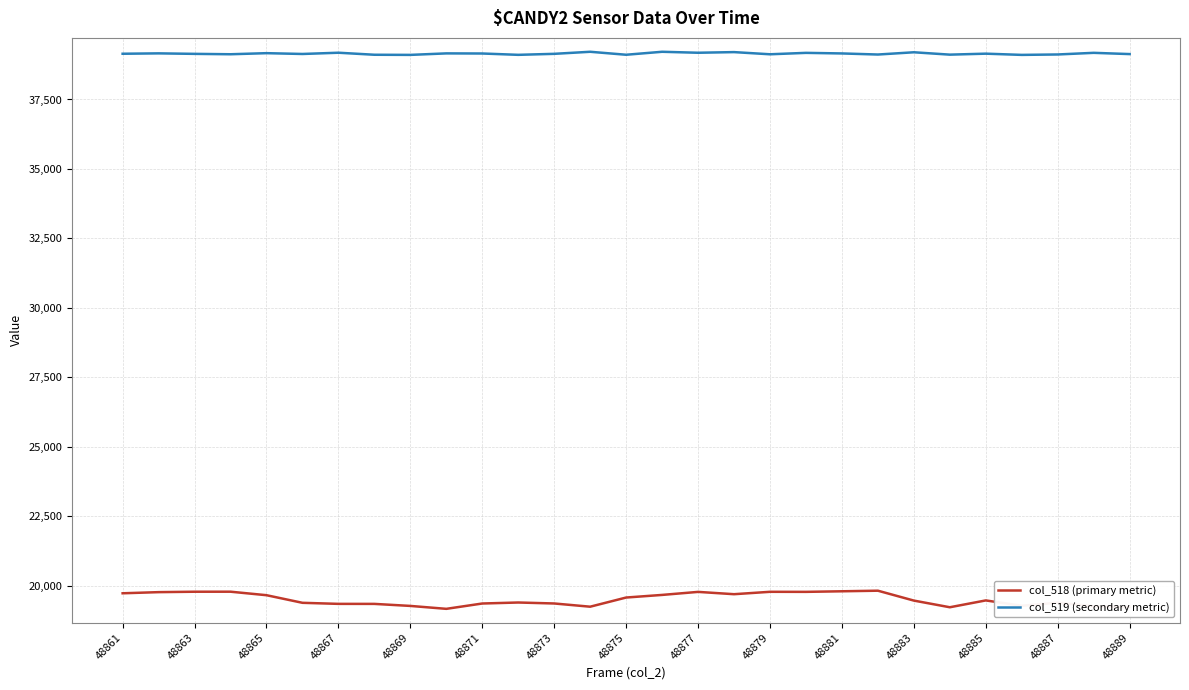

List the series in order of their peak value, highest first.

col_519 (secondary metric), col_518 (primary metric)